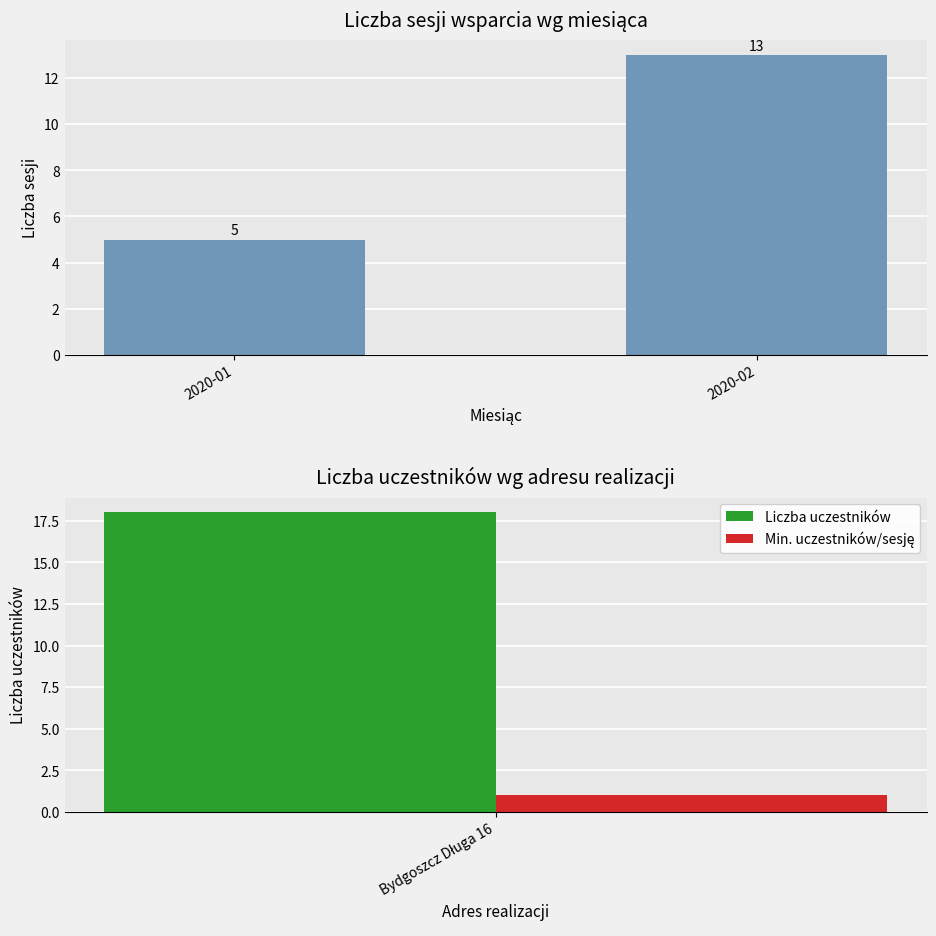

Rank the categories by value from highest to lowest.

2020-02, 2020-01